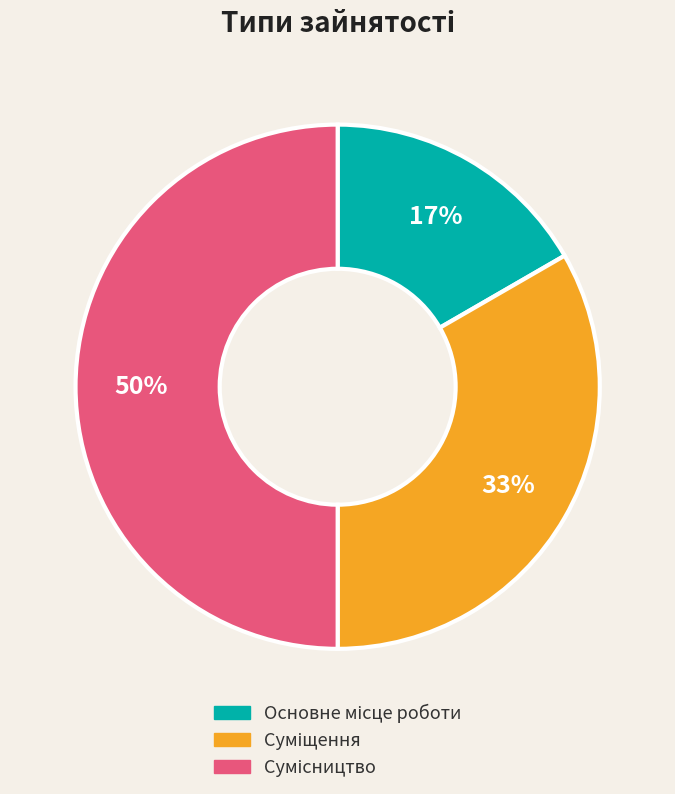

To the nearest percent, what is the difference between the largest and smallest slice percentages?

33%